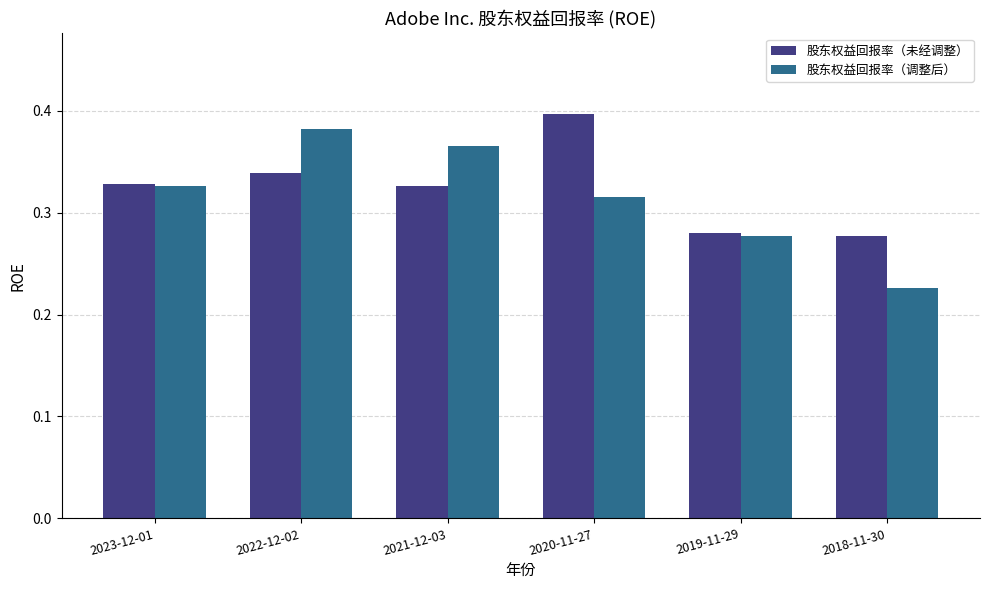

What is the total value across all series at 2019-11-29?

0.6